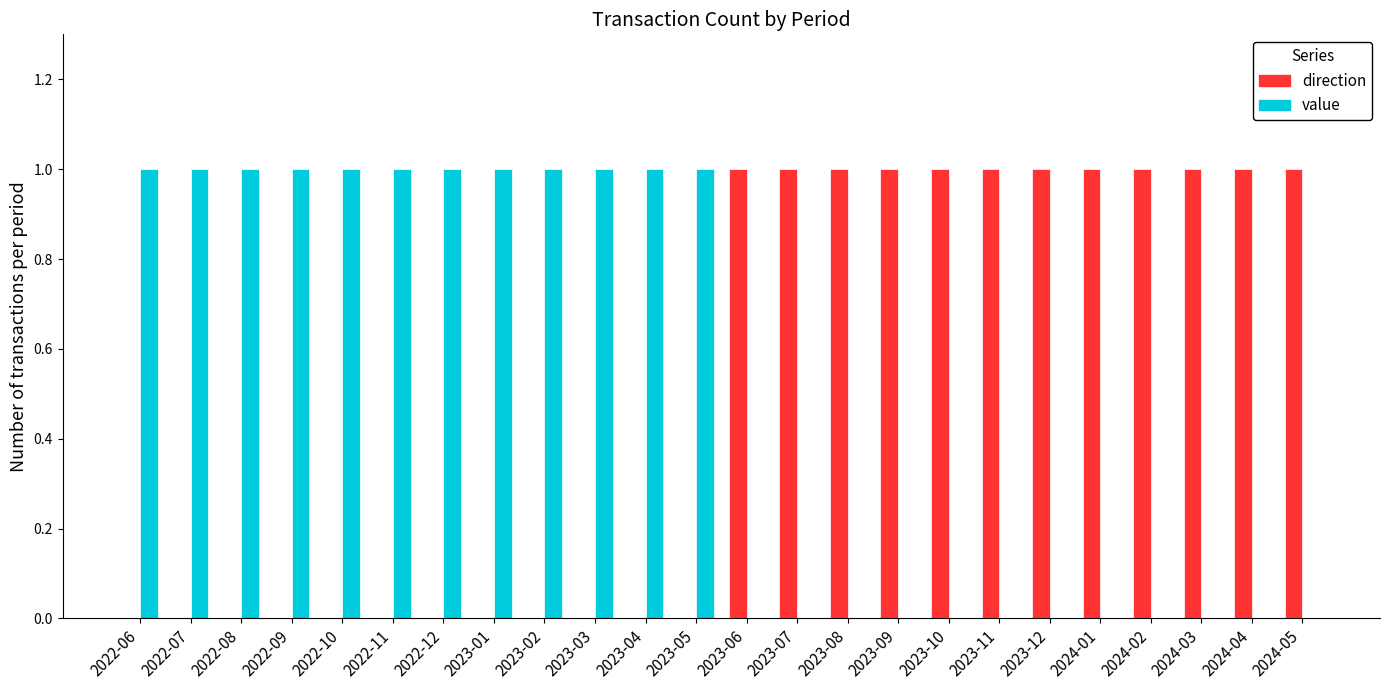

Is it true that direction equals 1 at 2023-12?

True